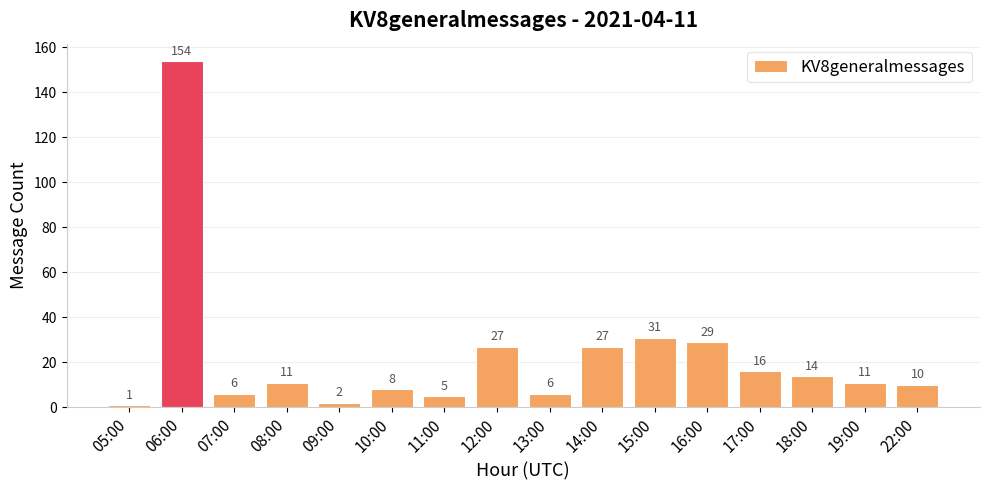

The chart shows a value of 24 at 17:00. True or false?

False